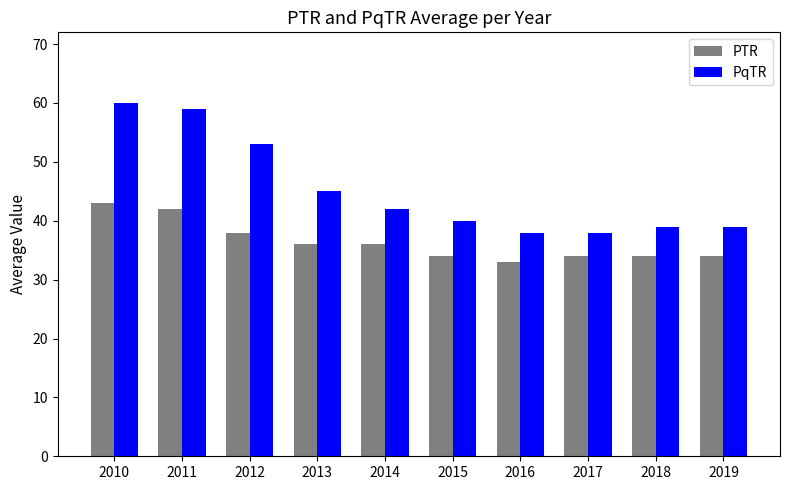

What is the value of the PqTR bar at the 8th from the left?

38